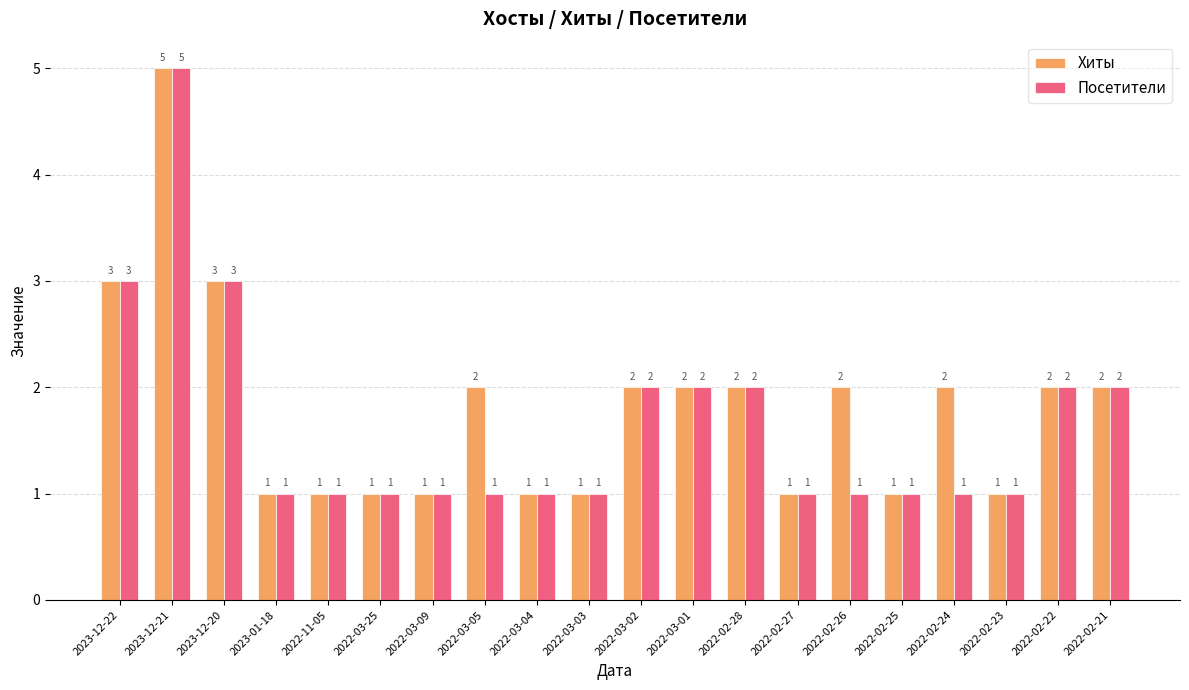

At which category is the sum across all series the highest?

2023-12-21